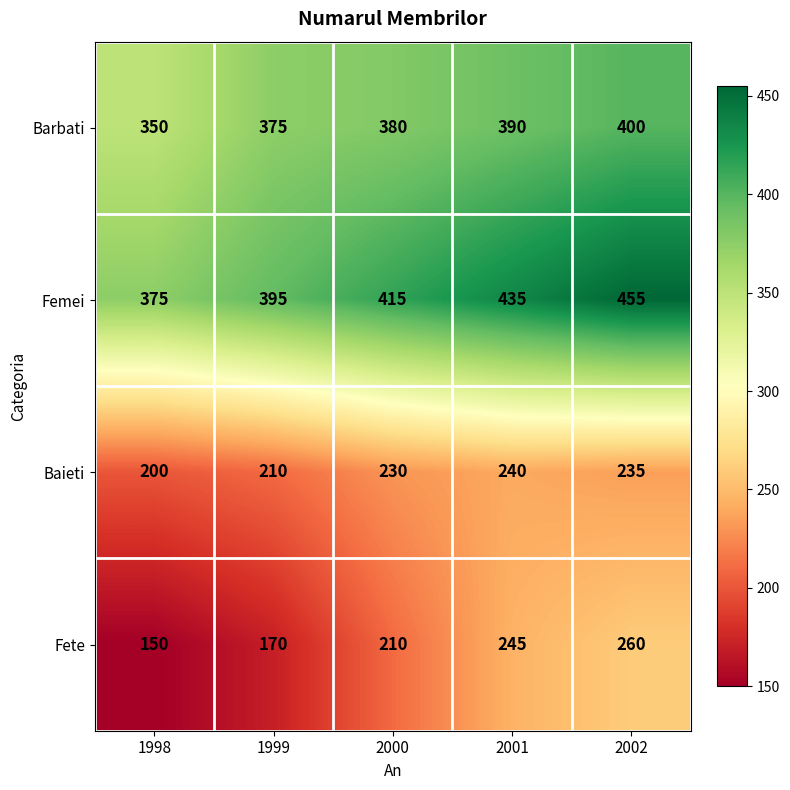

How many values in the Baieti series are below 230?

2